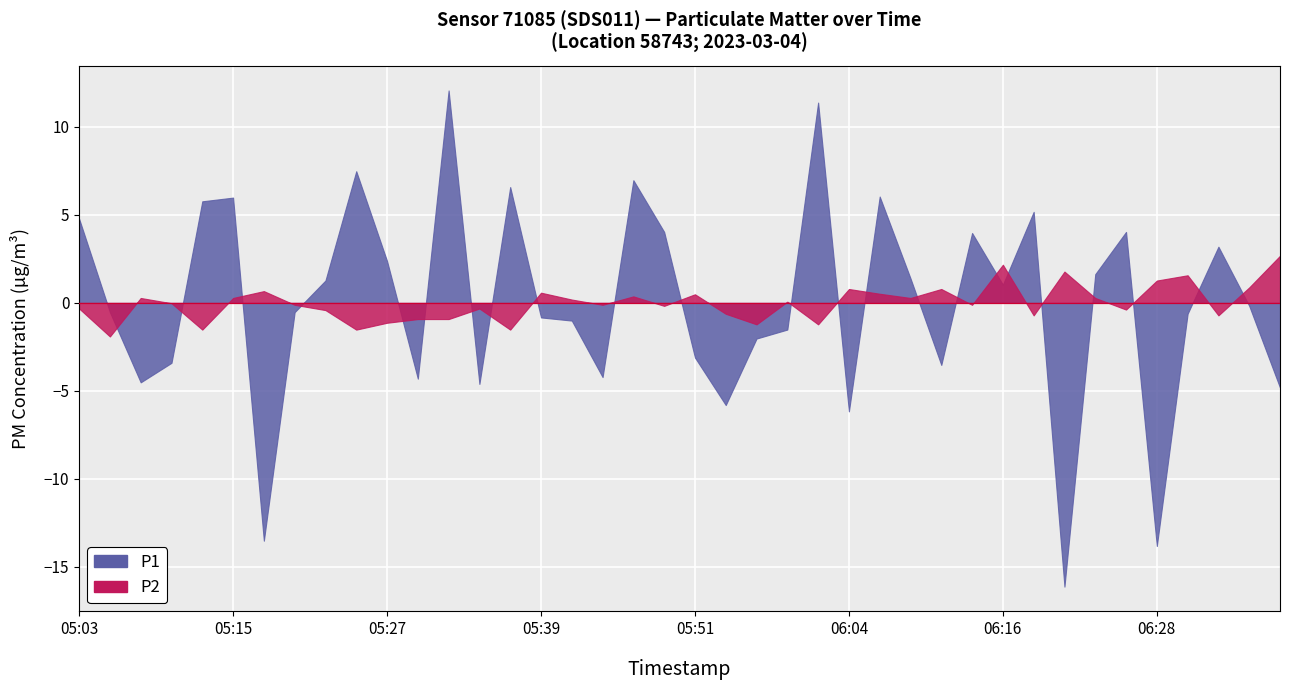

How many data points does each series have?

40